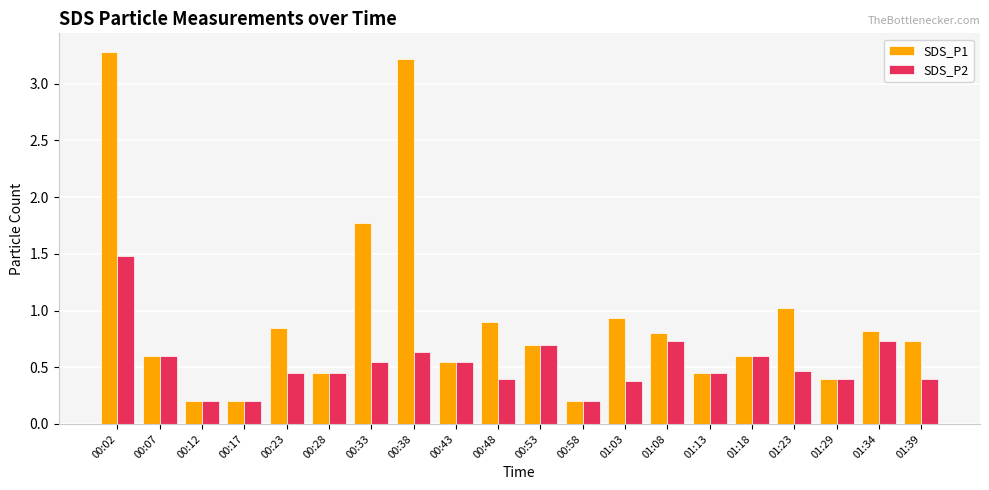

Which category has the highest value in the SDS_P1 series?

00:02